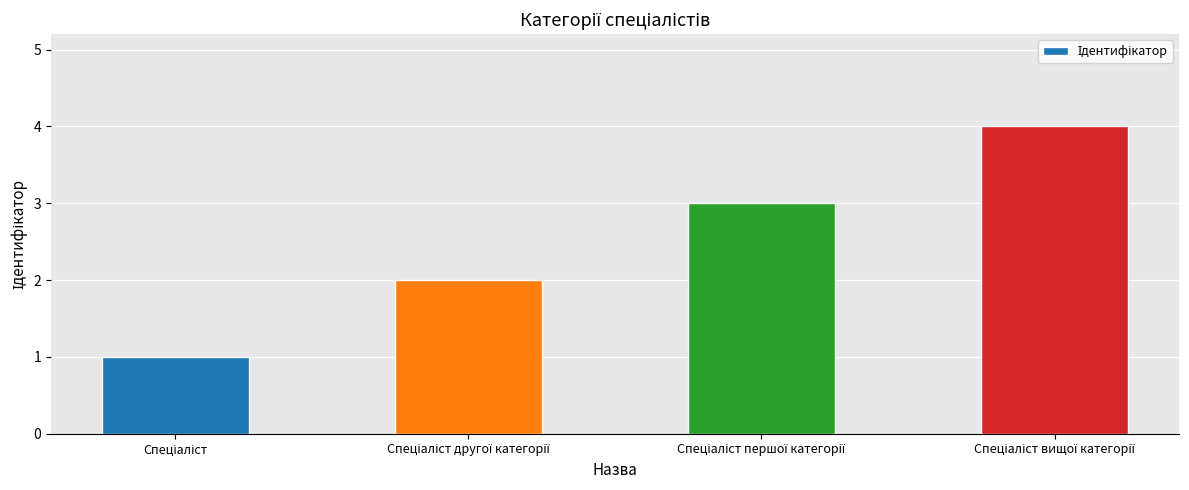

How many bars are there in total?

4